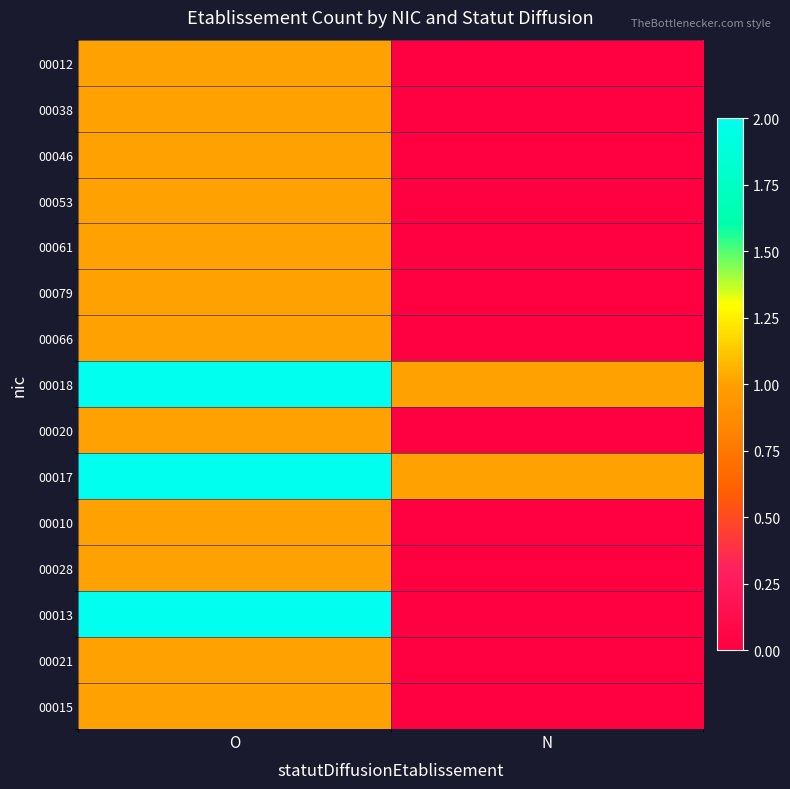

Rank the series by their maximum value, from highest to lowest.

00018, 00017, 00013, 00012, 00038, 00046, 00053, 00061, 00079, 00066, 00020, 00010, 00028, 00021, 00015